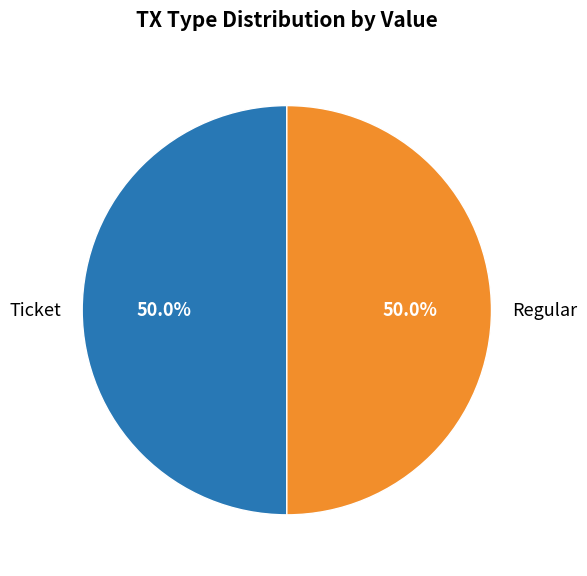

Approximately how many times larger is the value at Regular compared to Ticket?

1.0